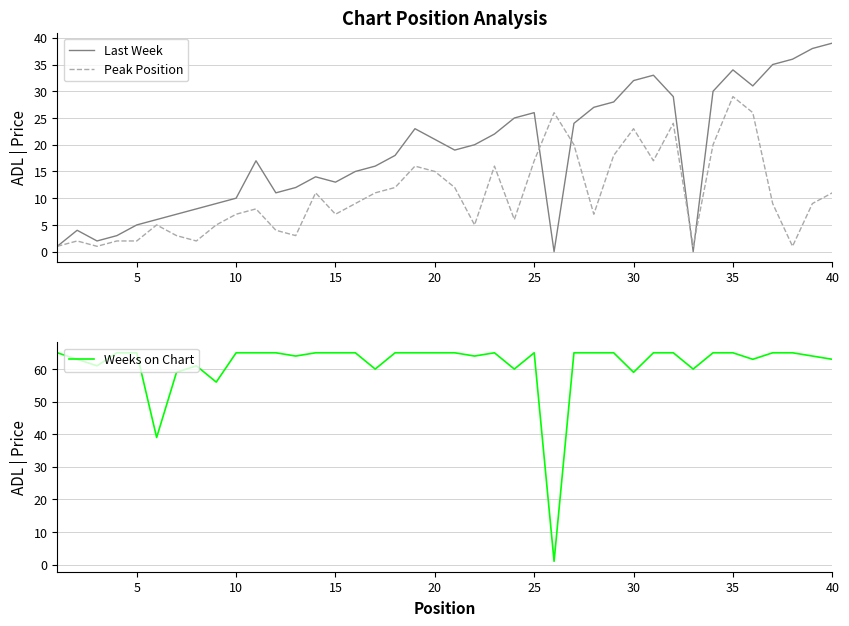

What is the highest value of the Peak Position series?

29